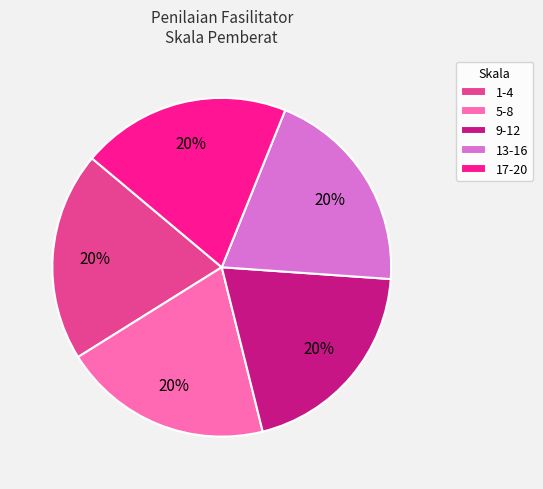

Is the sum of 17-20 and 9-12 greater than half?

No